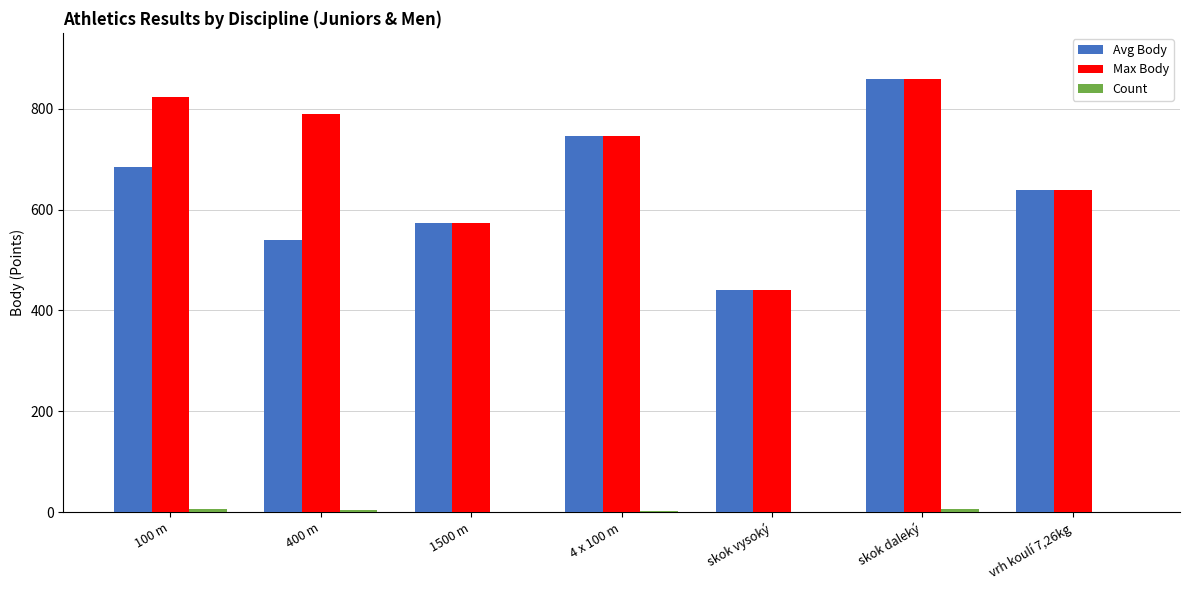

Is the value of Avg Body at skok vysoký greater than the value of Max Body at vrh koulí 7,26kg?

No